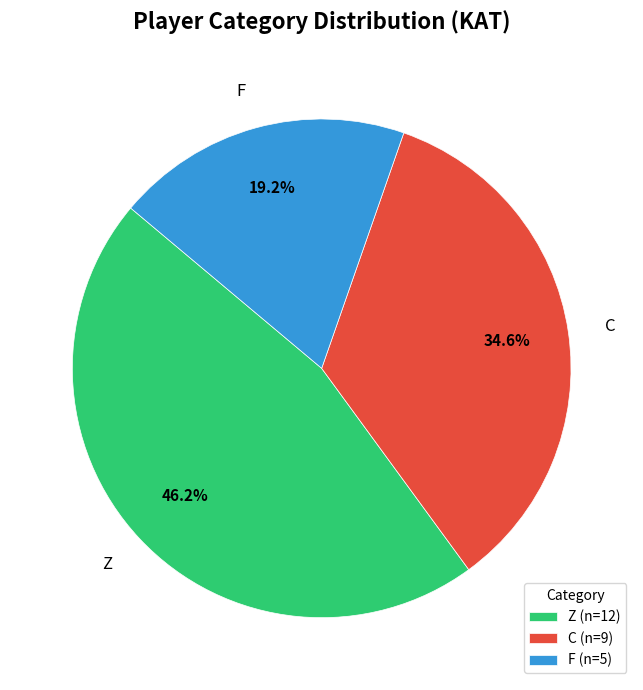

The F slice represents 12% of the pie. True or false?

False